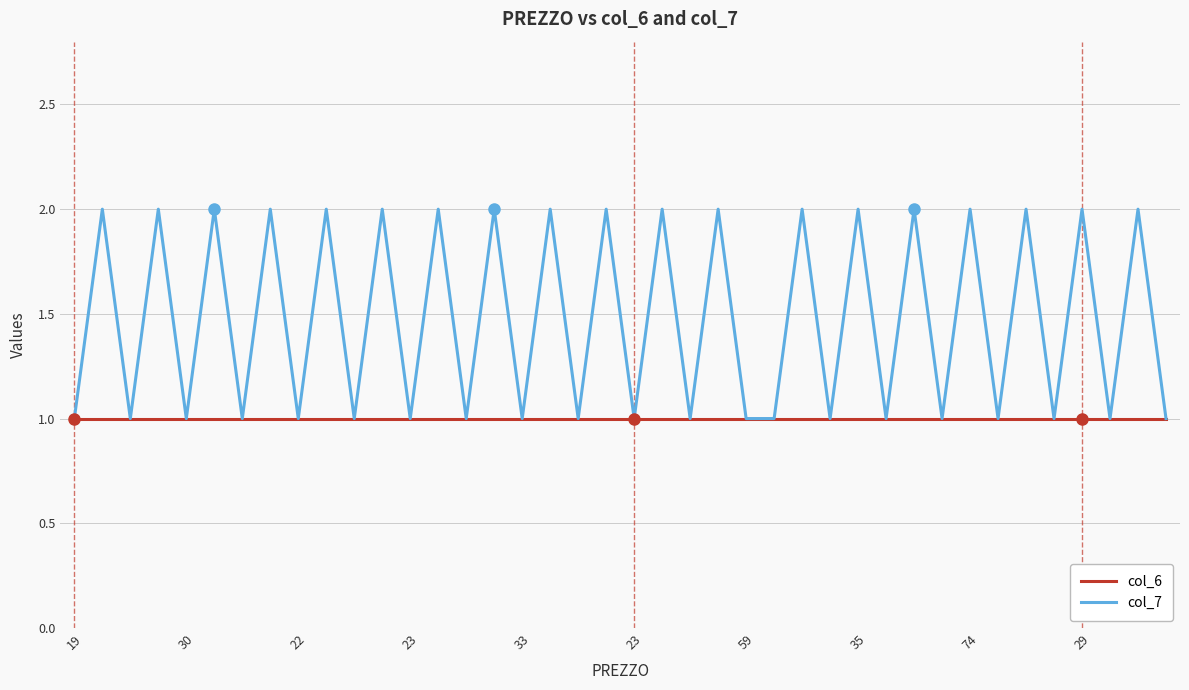

Which series has the largest range (max minus min)?

col_7